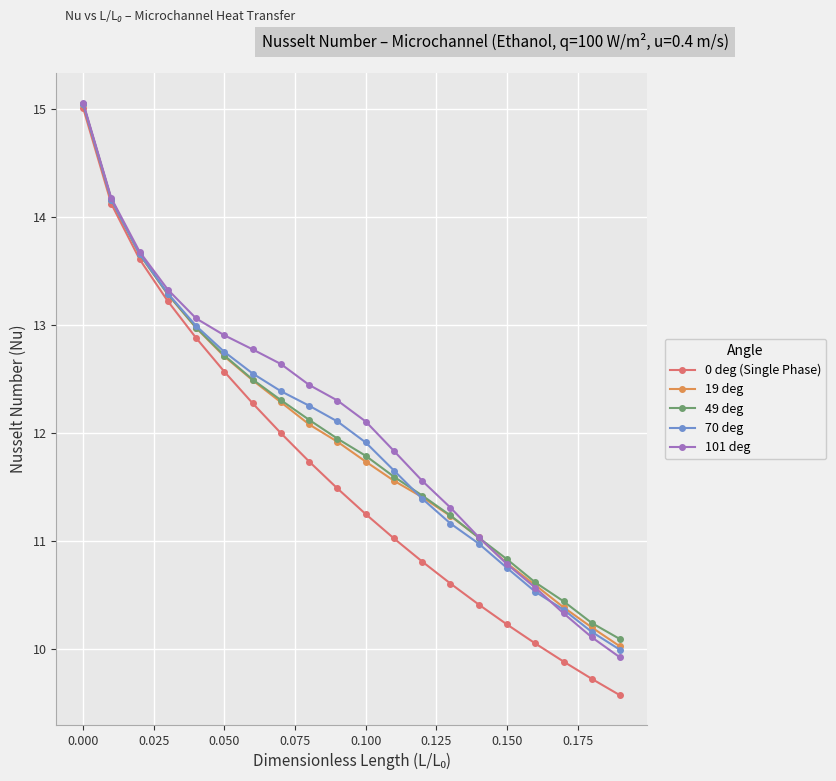

What is the value of the 0 deg (Single Phase) point at the 9th from the left?

11.7